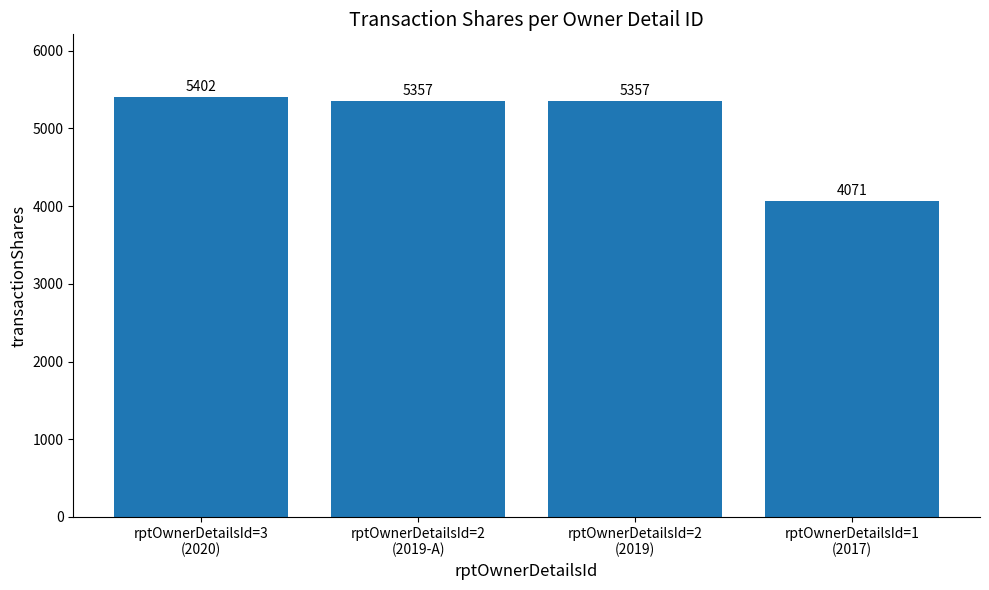

What is the smallest value displayed?

4071